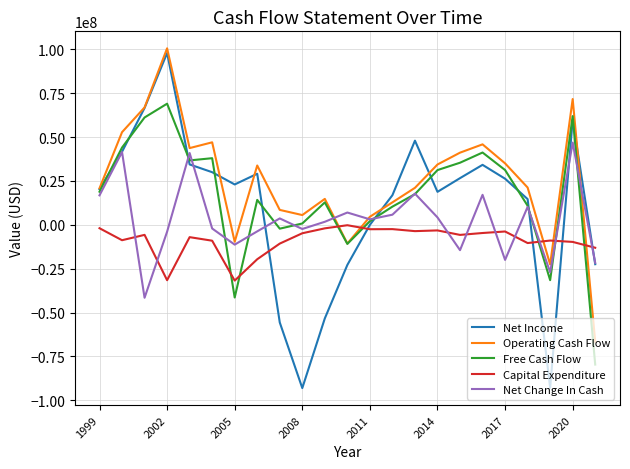

Which series has the largest total across all categories?

Operating Cash Flow